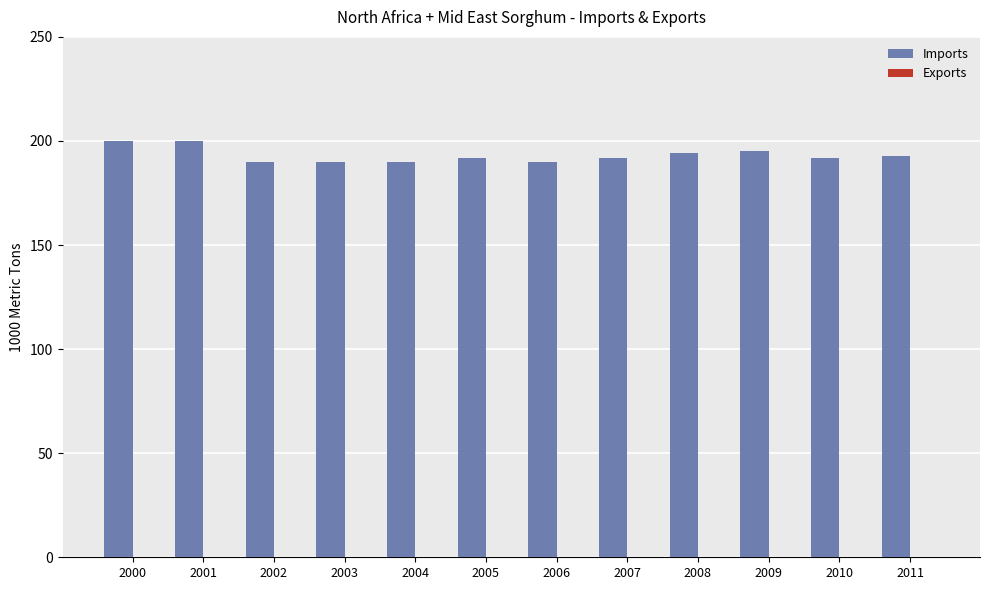

How many data points does each series have?

12